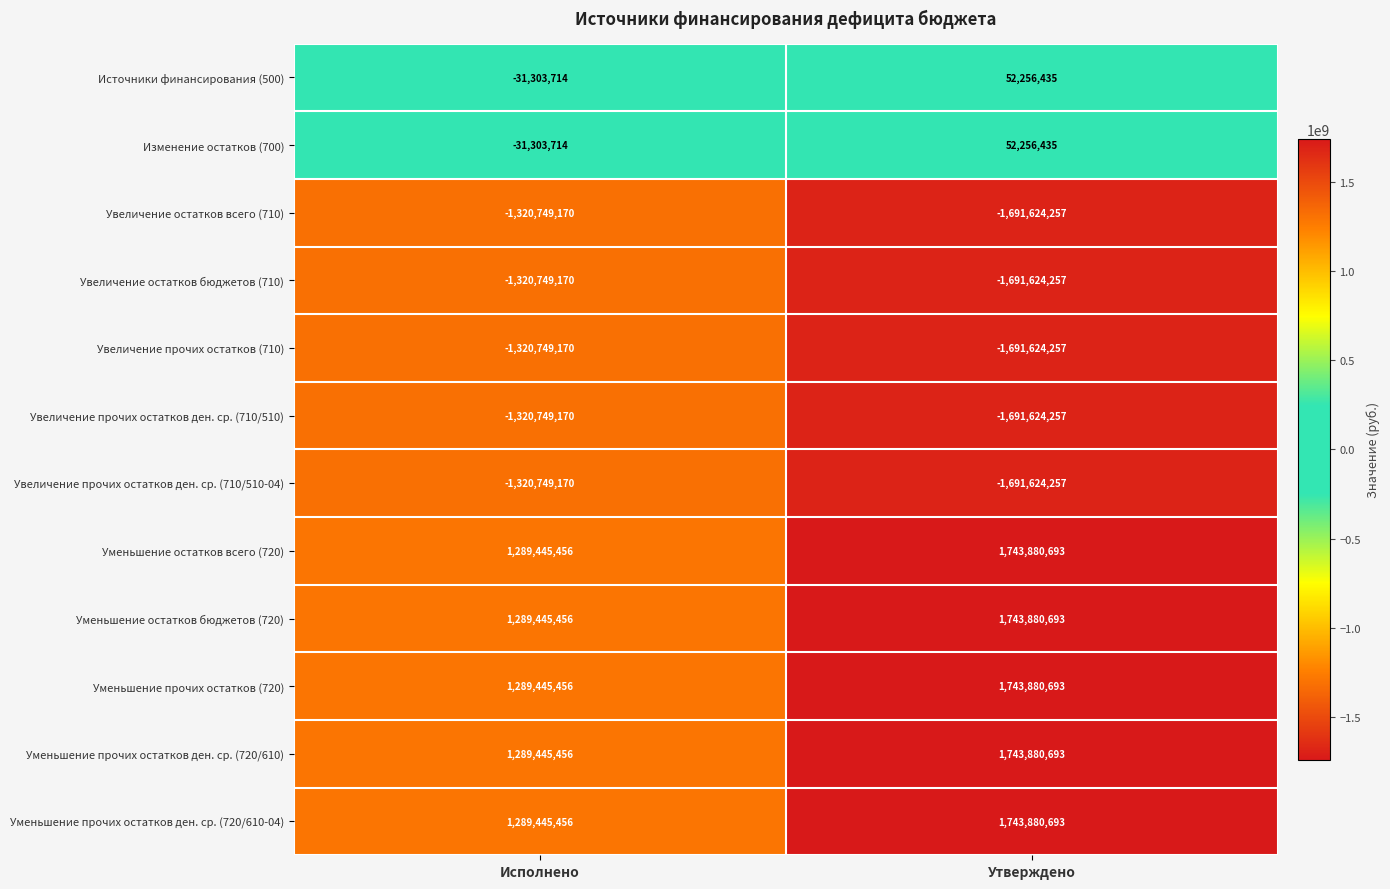

What is the minimum value shown in the chart?

-1691624257